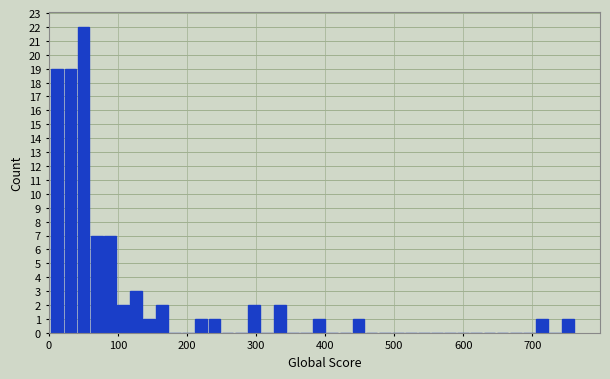

Read against the x-axis, roughly where is the centre of the tallest bar?

50